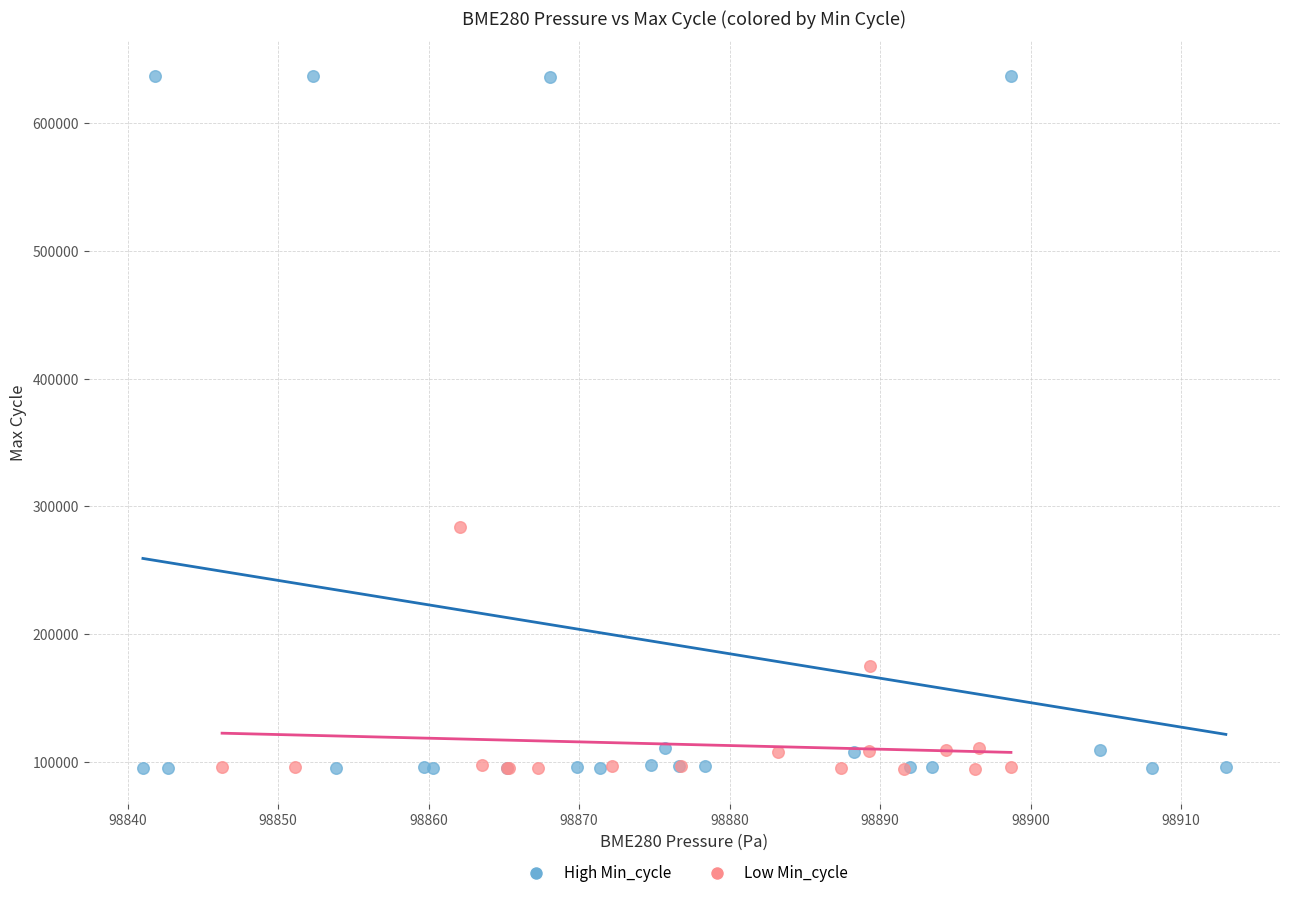

Which series reaches the maximum Y coordinate?

High Min_cycle